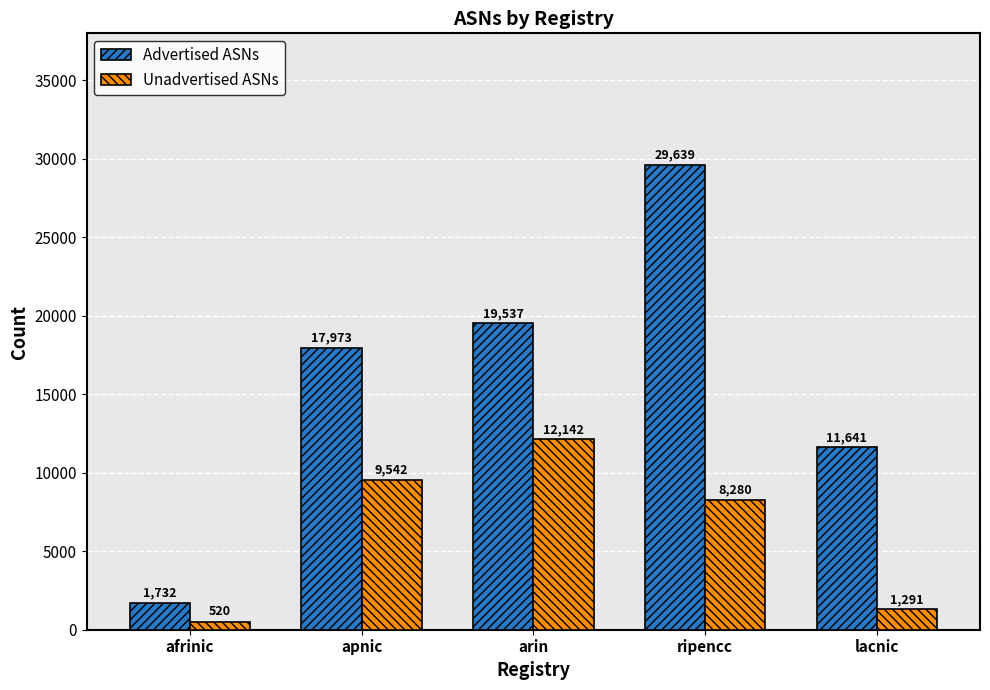

Read the Advertised ASNs value at apnic, to the nearest 100.

18000